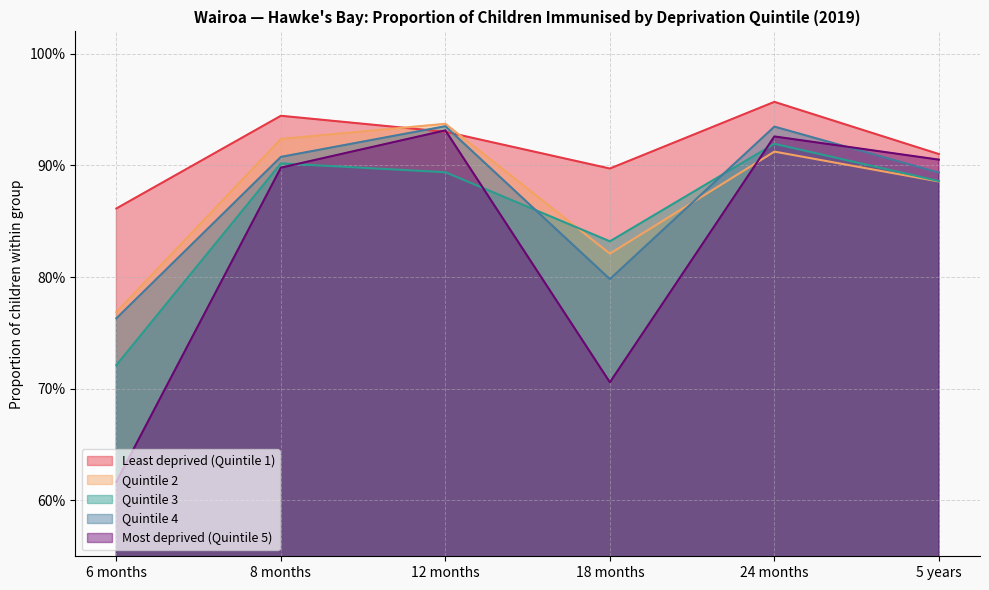

Is it true that Most deprived (Quintile 5) equals 1.3 at 18 months?

False